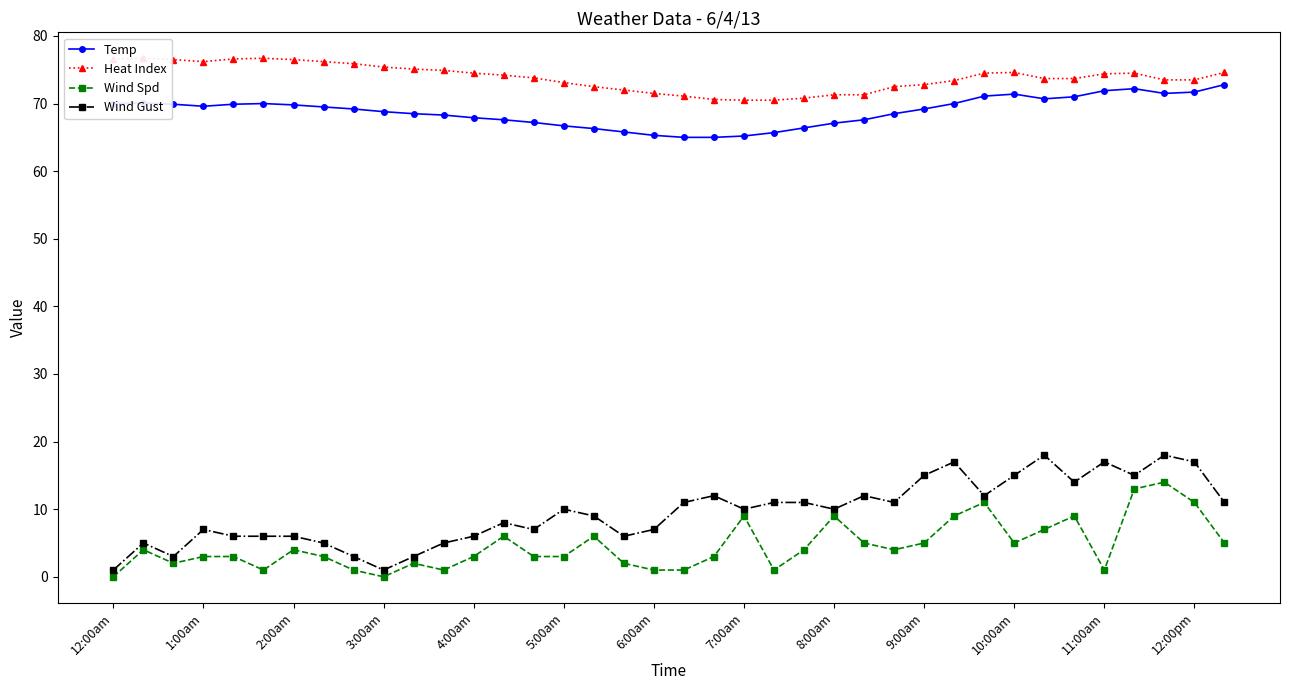

True or false: Wind Spd has a value of 0.0 at 3:00am.

True